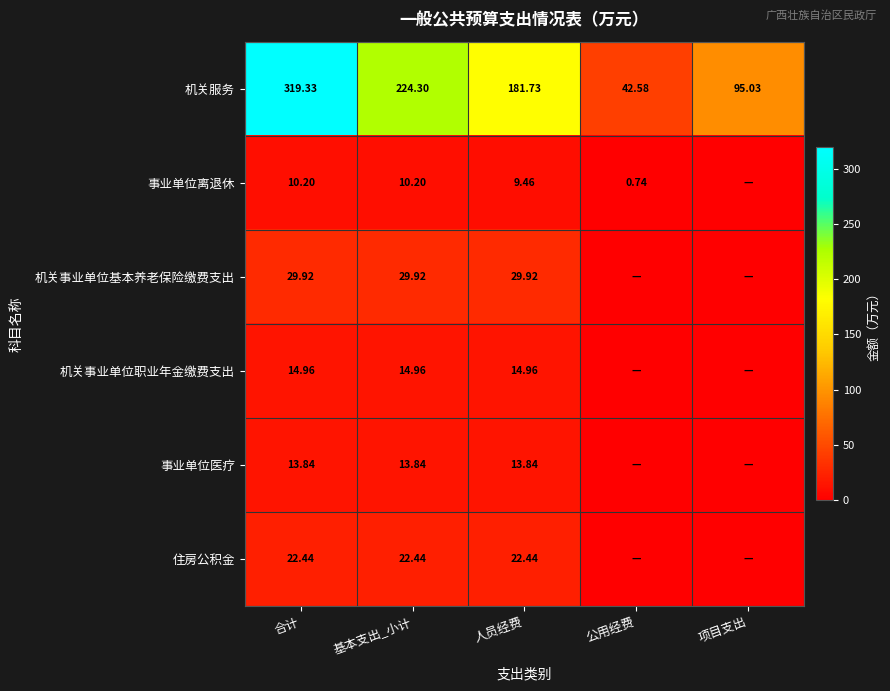

Rank the categories by 机关事业单位职业年金缴费支出 value from lowest to highest.

公用经费, 项目支出, 合计, 基本支出_小计, 人员经费